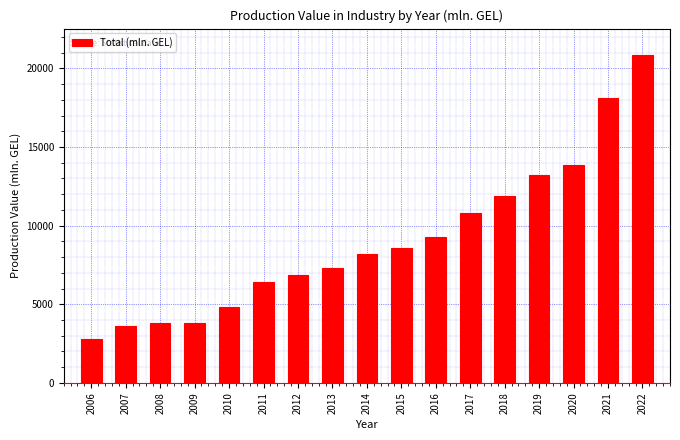

What is the change in value from 2012 to 2021?

+11270.5